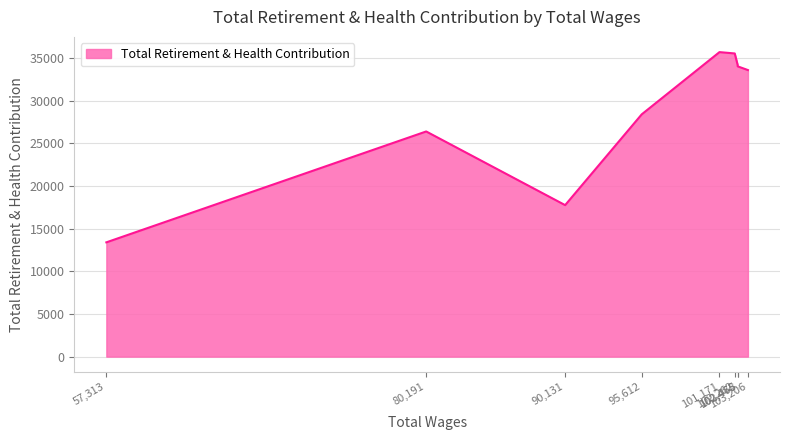

Count the number of data series in this chart.

1